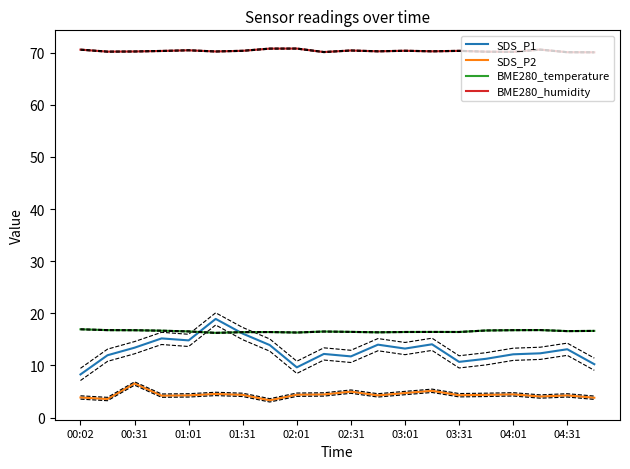

Rank the series by their maximum value, from highest to lowest.

BME280_humidity, SDS_P1, BME280_temperature, SDS_P2